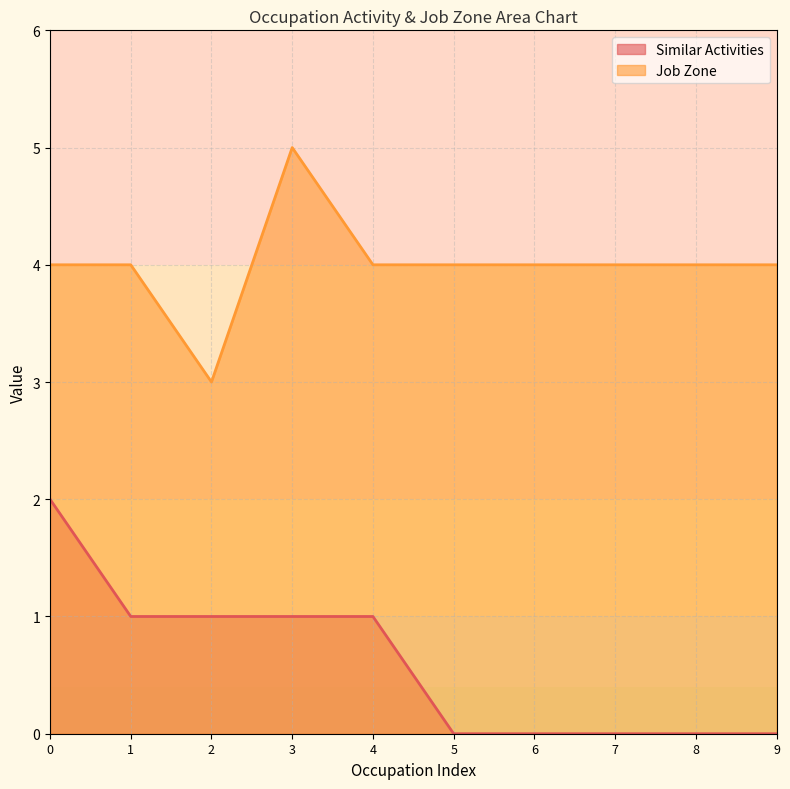

What is the average value of the Job Zone series?

4